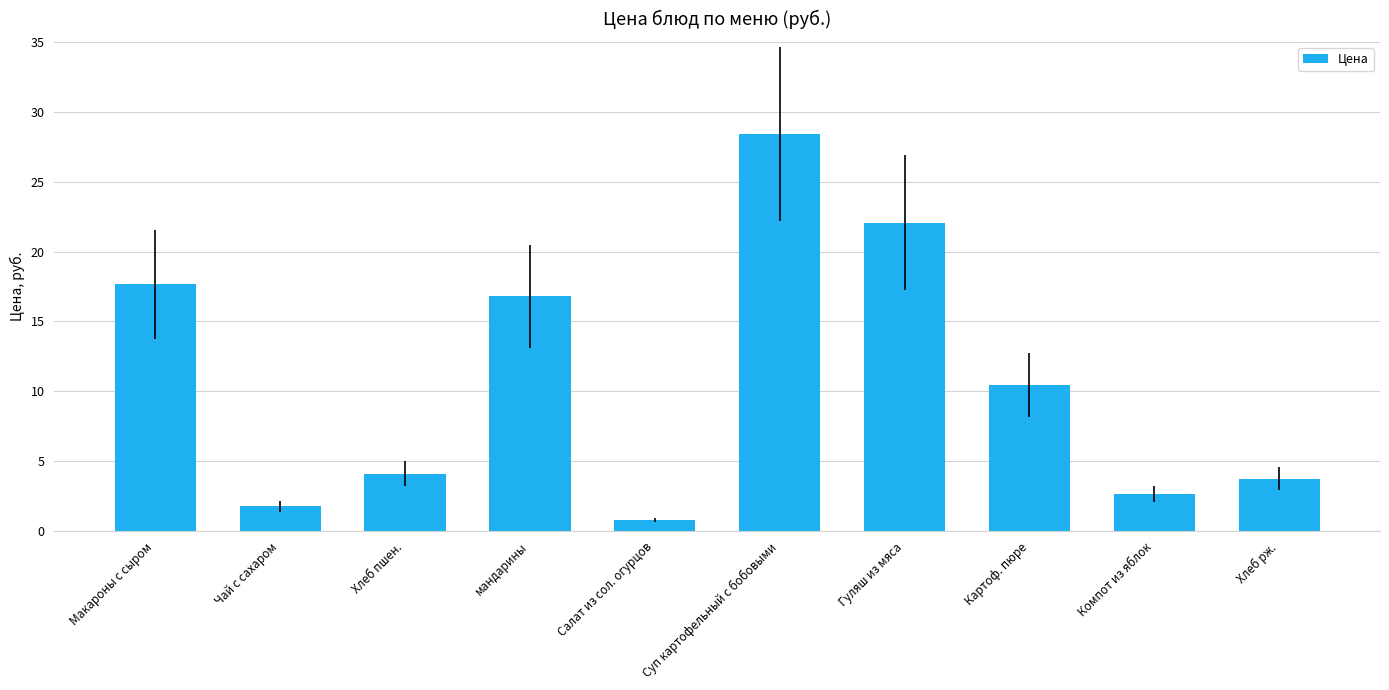

What is the sum of all values?

108.4